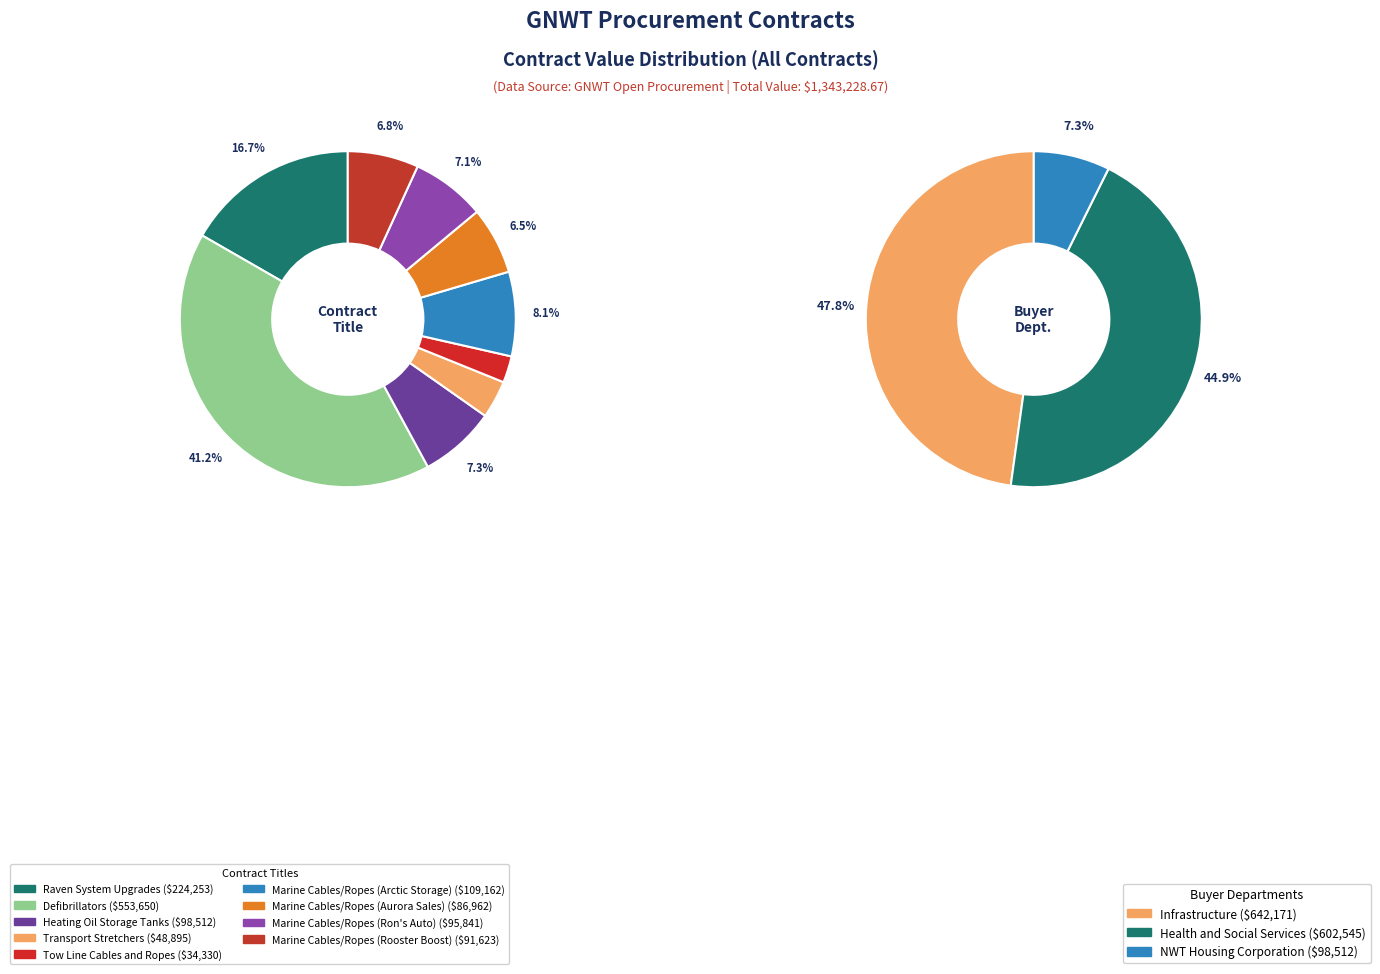

How many slices are in this pie chart?

9